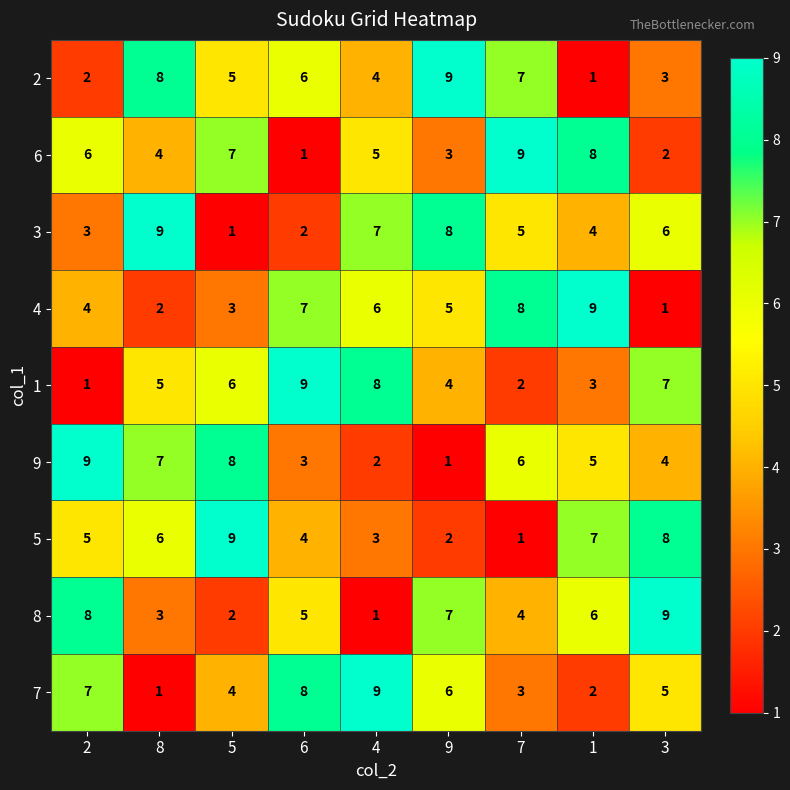

What is the difference between the 8 values at 6 and 4?

4